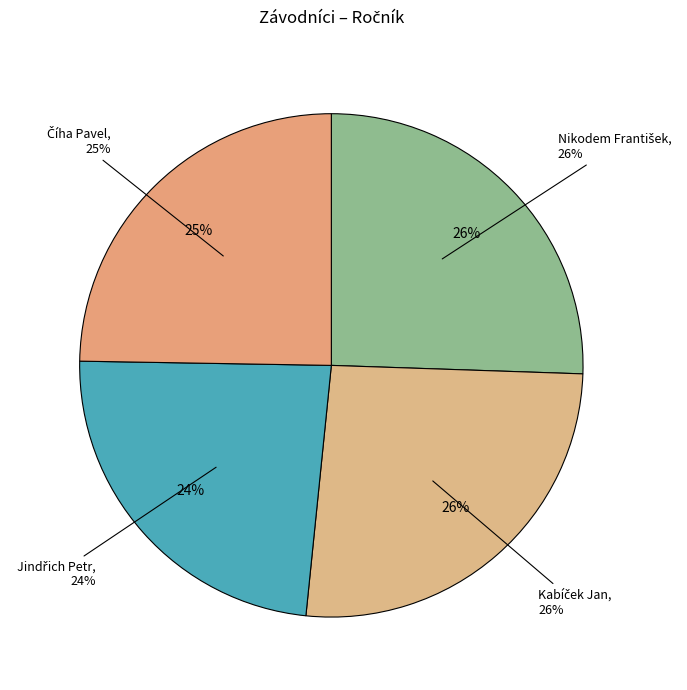

How many segments does this pie chart have?

4